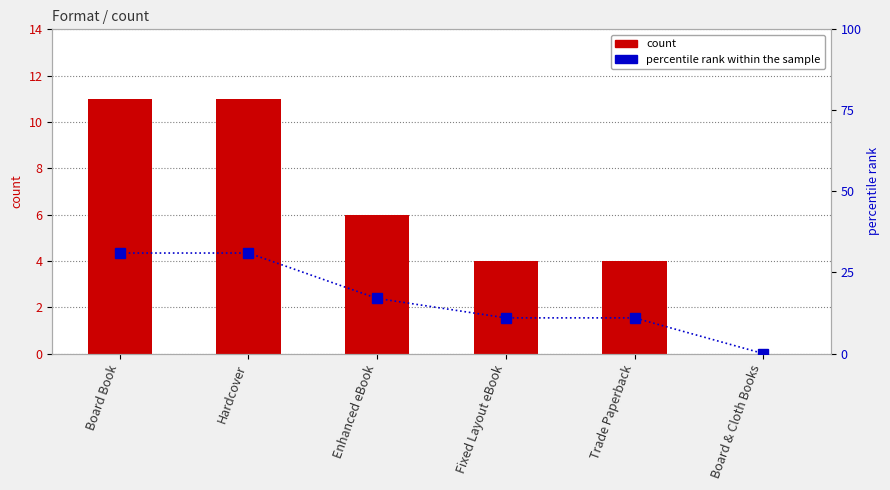

Rank the series at Hardcover from lowest to highest value.

count, percentile rank within the sample